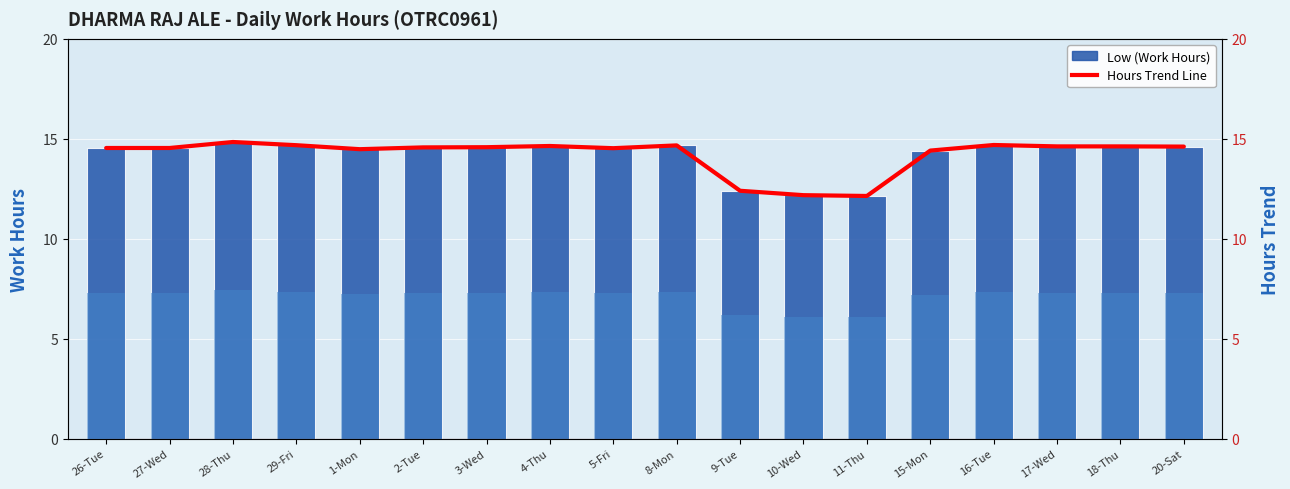

What position from the left is 27-Wed?

2